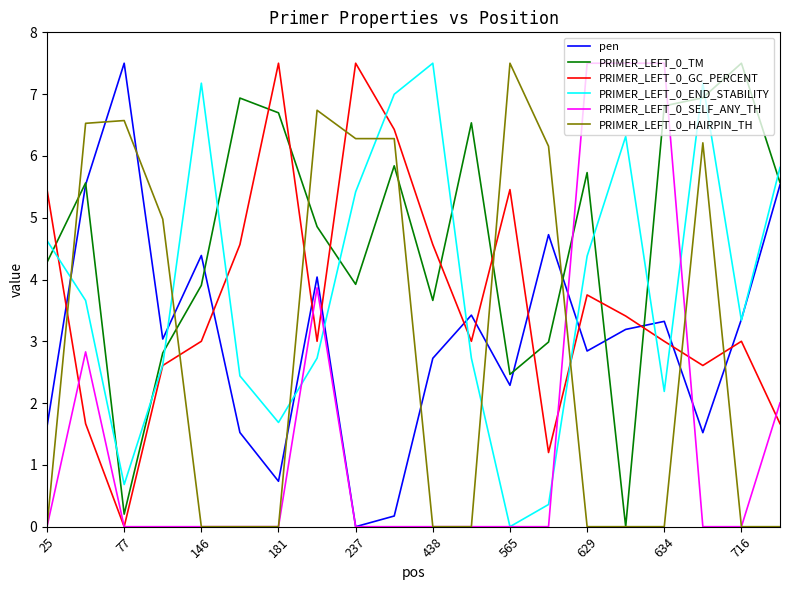

Reading right to left, extract all data points from this chart.

pen: 5.5	3.4	1.5	3.3	3.2	2.8	4.7	2.3	3.4	2.7	0.2	0.0	4.0	0.7	1.5	4.4	3.0	7.5	5.5	1.6
PRIMER_LEFT_0_TM: 5.6	7.5	6.9	6.8	0.0	5.7	3.0	2.5	6.5	3.7	5.8	3.9	4.9	6.7	6.9	3.9	2.8	0.2	5.6	4.3
PRIMER_LEFT_0_GC_PERCENT: 1.7	3.0	2.6	3.0	3.4	3.8	1.2	5.5	3.0	4.6	6.4	7.5	3.0	7.5	4.6	3.0	2.6	0.0	1.7	5.5
PRIMER_LEFT_0_END_STABILITY: 5.8	3.3	7.2	2.2	6.3	4.4	0.4	0.0	2.7	7.5	7.0	5.4	2.7	1.7	2.4	7.2	2.6	0.7	3.7	4.6
PRIMER_LEFT_0_SELF_ANY_TH: 2.0	0.0	0.0	7.5	7.5	7.5	0.0	0.0	0.0	0.0	0.0	0.0	3.9	0.0	0.0	0.0	0.0	0.0	2.8	0.0
PRIMER_LEFT_0_HAIRPIN_TH: 0.0	0.0	6.2	0.0	0.0	0.0	6.2	7.5	0.0	0.0	6.3	6.3	6.7	0.0	0.0	0.0	5.0	6.6	6.5	0.0